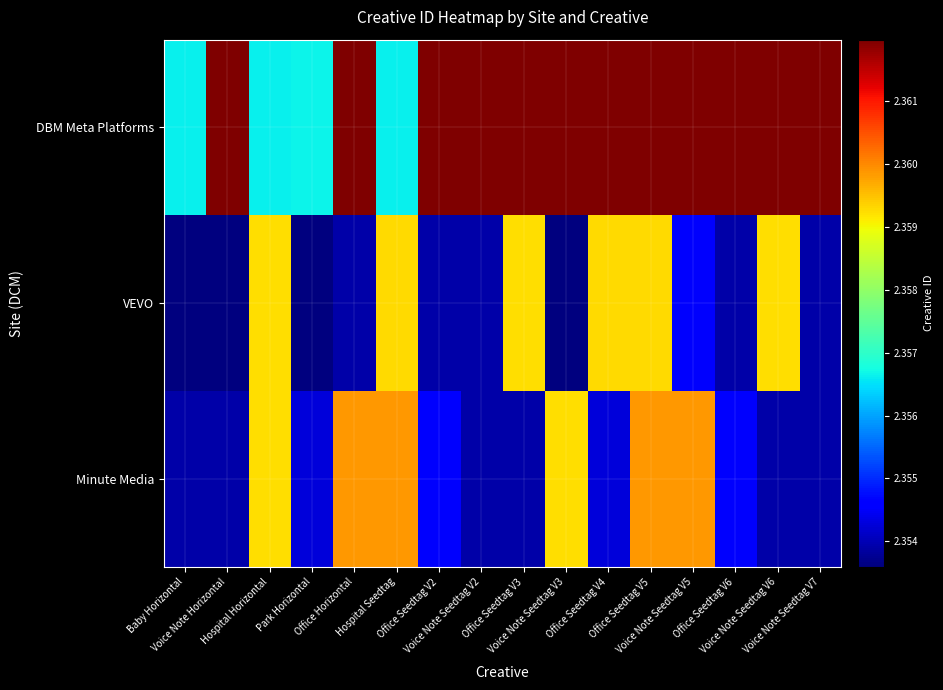

What is the maximum value shown in the chart?

236198376